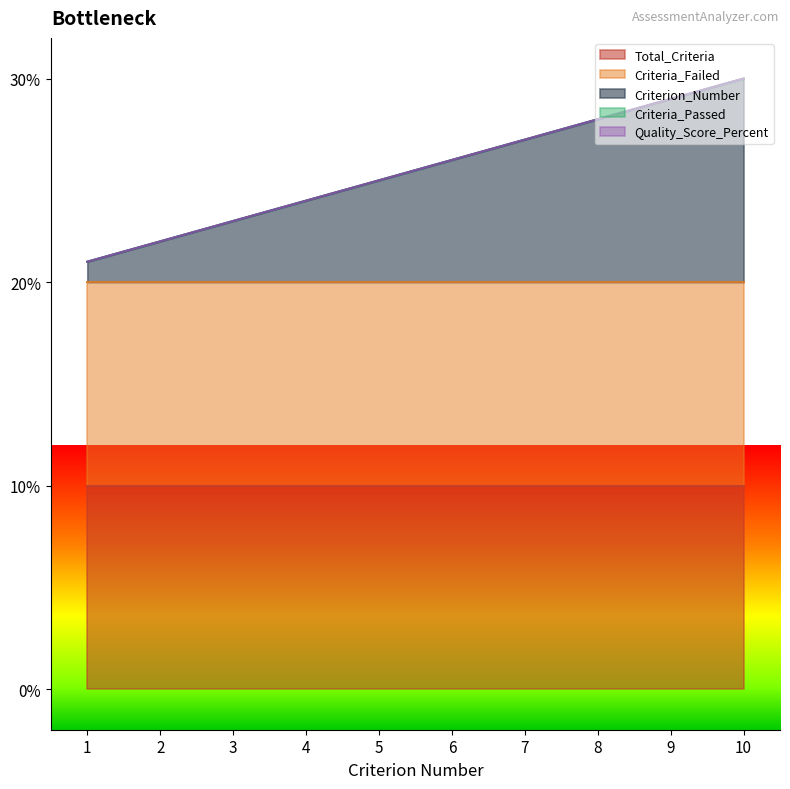

What is the difference between the second highest and minimum values in the Criterion_Number series?

8